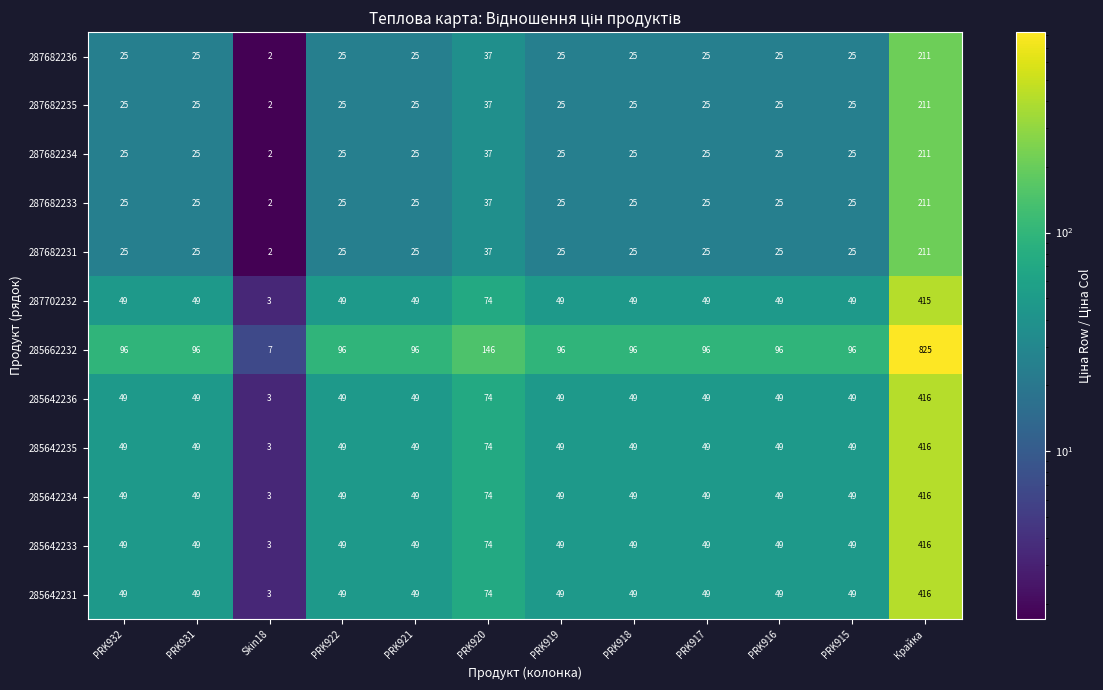

What is the difference between the maximum and minimum values in the 285642231 series?

413